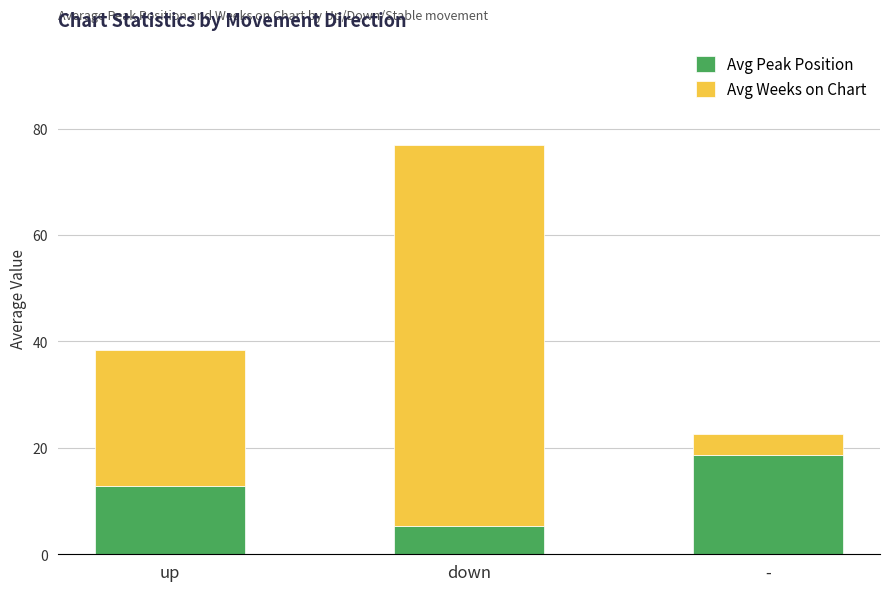

How many data points in Avg Peak Position are less than 12?

1